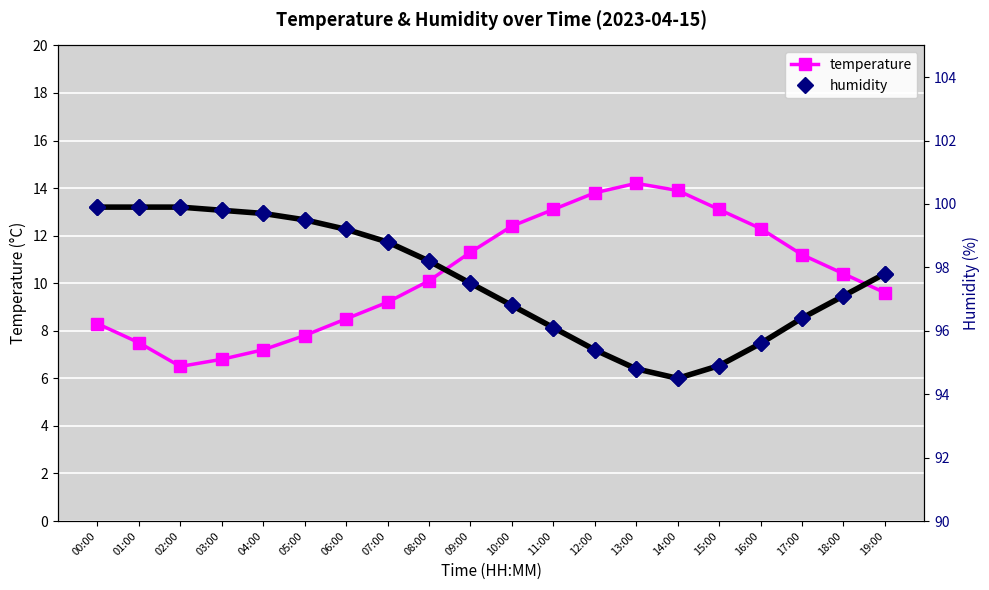

Which series has the largest total across all categories?

humidity